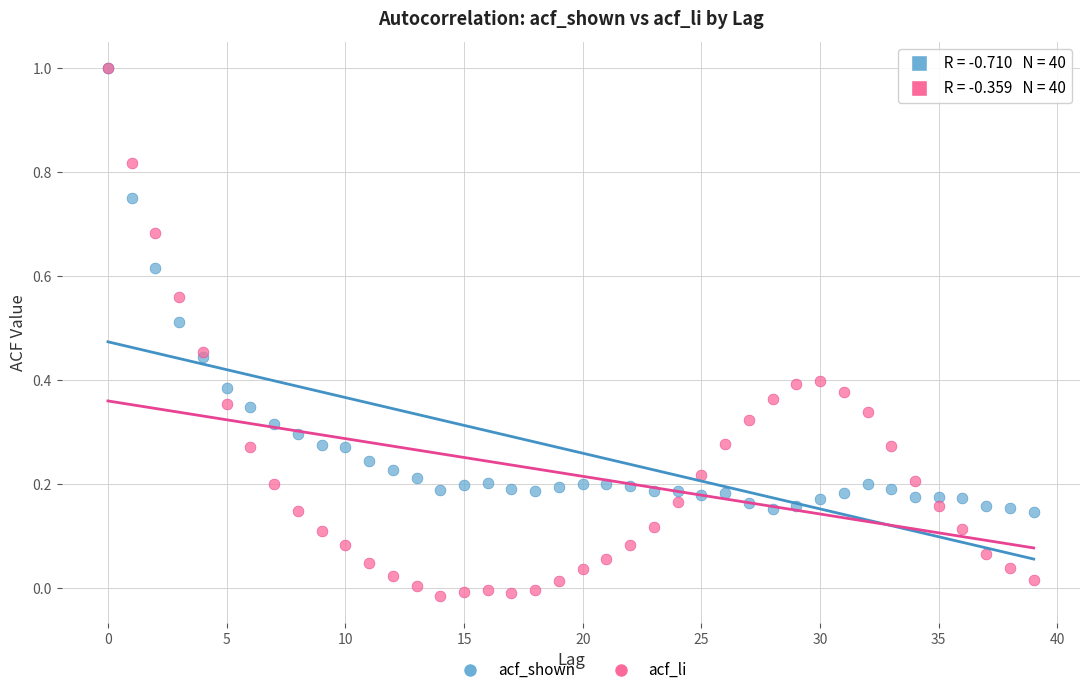

What are all the series names shown in the legend?

acf_shown, acf_li